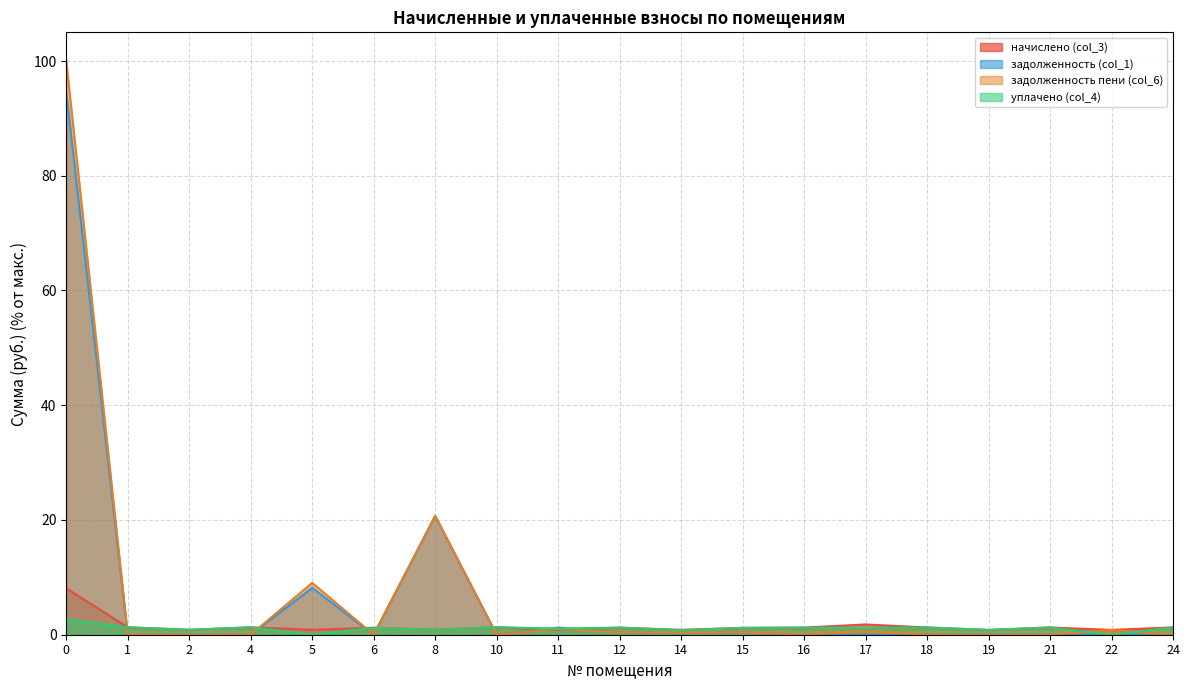

Reading left to right, transcribe all the data shown in this chart.

начислено (col_3): 8.1	1.3	0.9	1.3	0.9	1.2	0.9	1.3	0.9	1.2	0.9	1.2	1.2	1.8	1.3	0.8	1.3	0.8	1.3
задолженность (col_1): 94.6	0.0	0.0	0.0	8.2	0.0	20.7	0.0	1.2	0.4	0.3	0.4	0.0	0.0	0.0	0.0	0.0	0.0	0.0
задолженность пени (col_6): 100.0	0.0	0.0	0.0	9.0	0.0	20.7	0.0	1.0	0.4	0.4	0.4	0.0	0.6	0.0	0.0	0.0	0.8	0.0
уплачено (col_4): 2.7	1.3	0.9	1.3	0.0	1.2	0.9	1.3	1.1	1.2	0.8	1.2	1.2	1.2	1.3	0.8	1.3	0.0	1.3